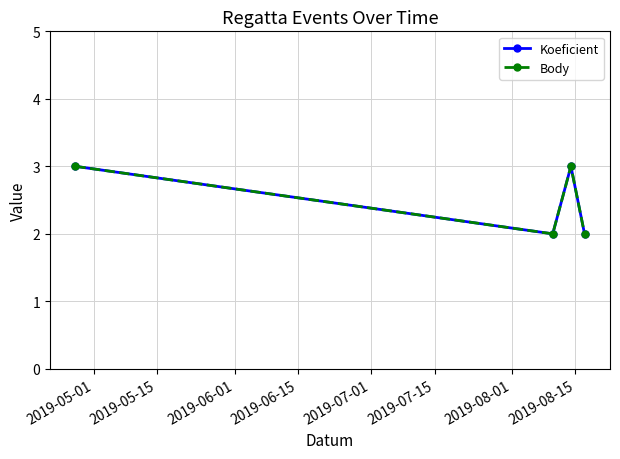

Which label corresponds to the largest value in the chart?

2019-05-01